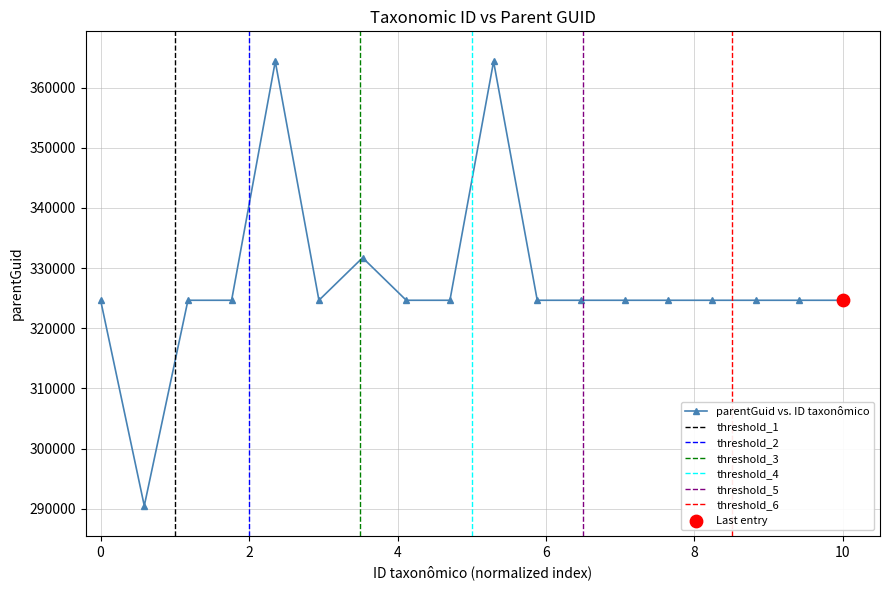

What is the highest value of the parentGuid vs. ID taxonômico series?

364334